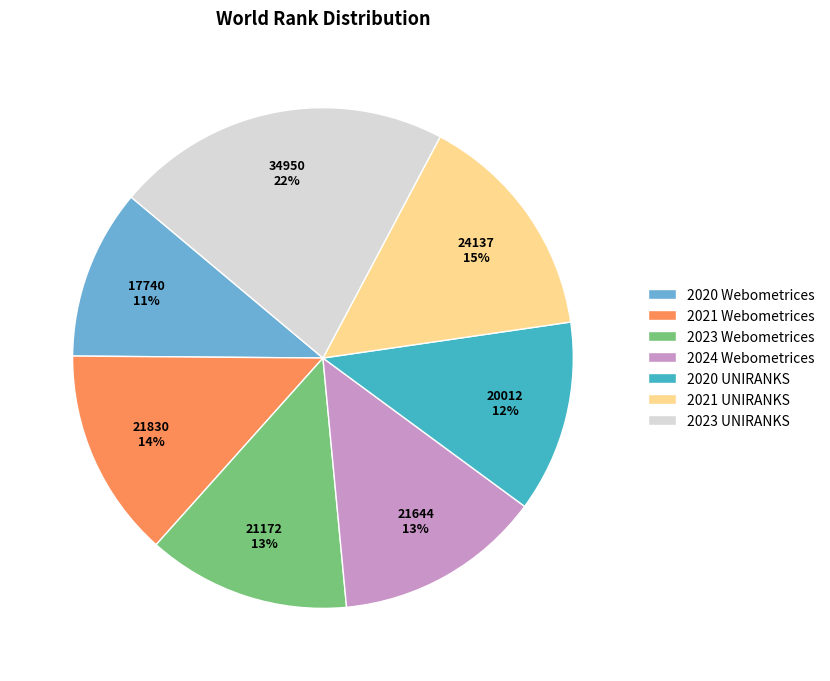

True or false: 2023 Webometrices accounts for 13% of the total.

True